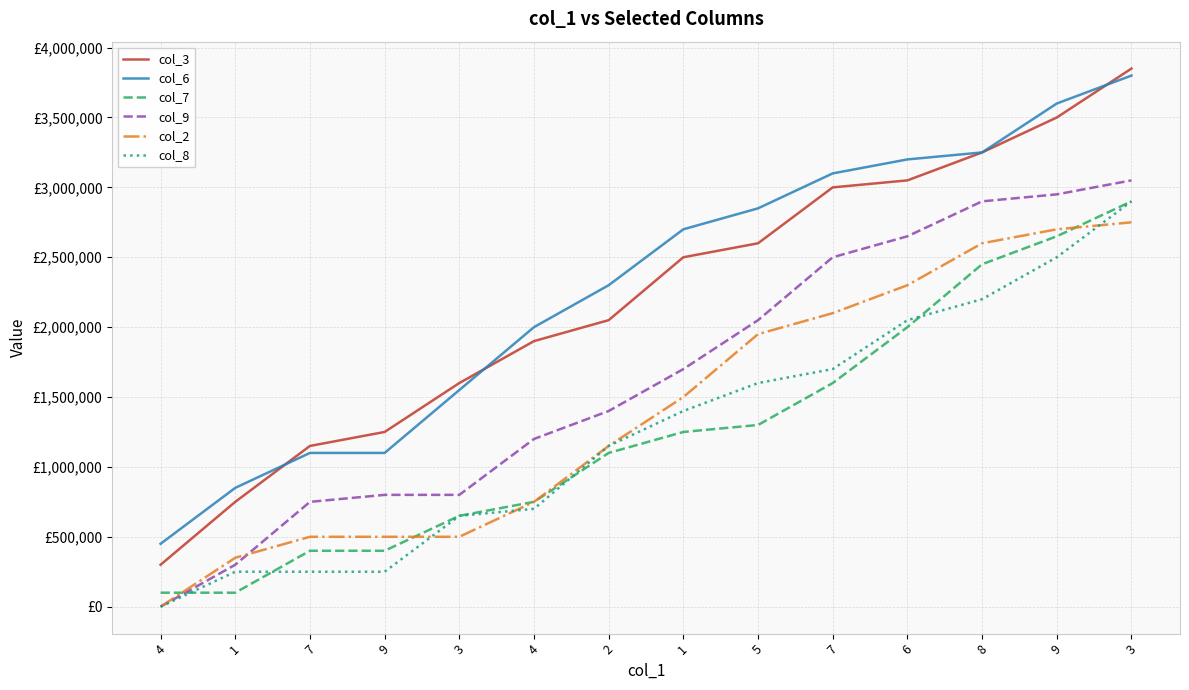

The value of col_9 at 2 is 1877029. True or false?

False